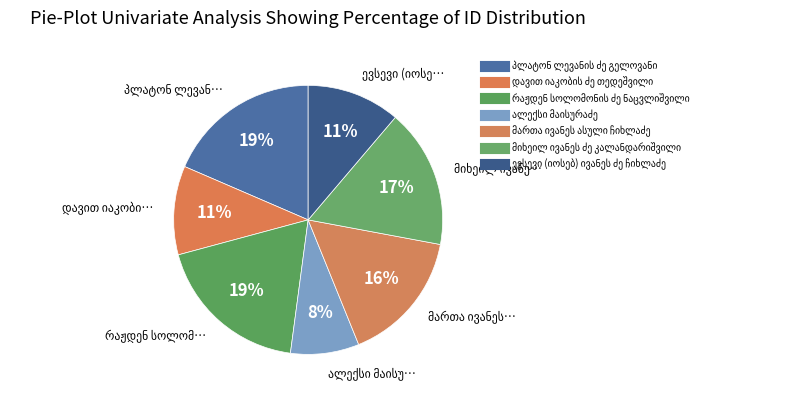

Is the sum of ევსევი (იოსებ) ივანეს ძე ჩიხლაძე and დავით იაკობის ძე თედეშვილი greater than half?

No